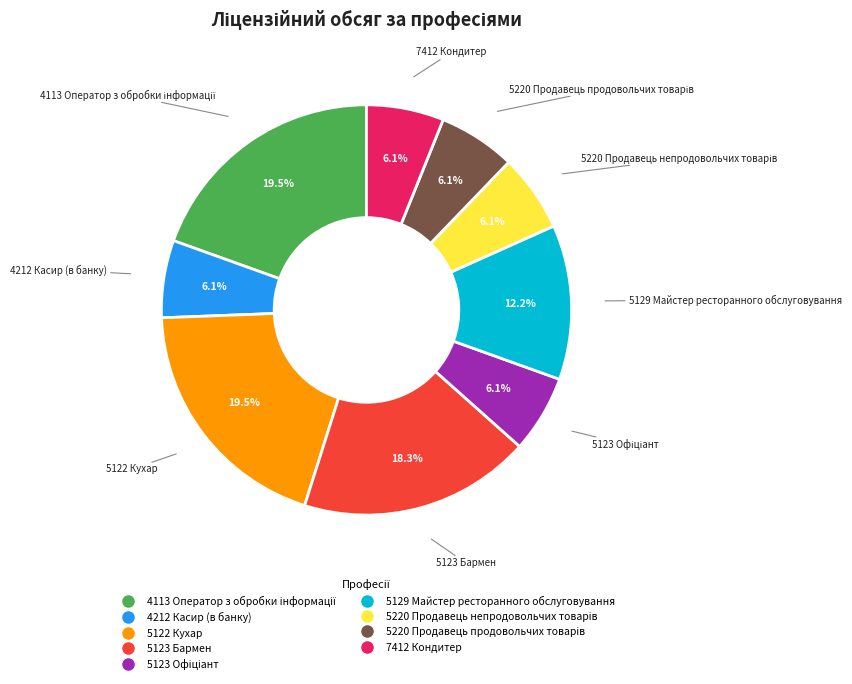

Does any single category account for the majority?

No